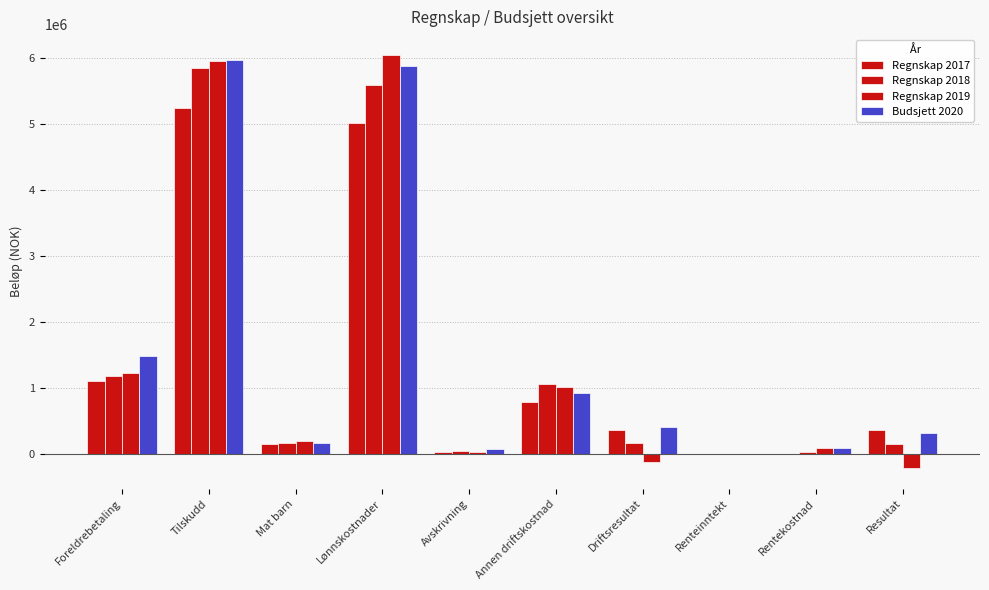

Reading left to right, list all the values displayed in this chart.

Regnskap 2017: Foreldrebetaling=1106322	Tilskudd=5237664	Mat barn=150677	Lønnskostnader=5005000	Avskrivning=26342	Annen driftskostnad=792306	Driftsresultat=369661	Renteinntekt=2713	Rentekostnad=3611	Resultat=368763
Regnskap 2018: Foreldrebetaling=1184631	Tilskudd=5838386	Mat barn=165990	Lønnskostnader=5587093	Avskrivning=38249	Annen driftskostnad=1061096	Driftsresultat=170589	Renteinntekt=2255	Rentekostnad=27316	Resultat=145528
Regnskap 2019: Foreldrebetaling=1223065	Tilskudd=5945337	Mat barn=202258	Lønnskostnader=6041837	Avskrivning=29879	Annen driftskostnad=1020725	Driftsresultat=-126297	Renteinntekt=572	Rentekostnad=85846	Resultat=-211571
Budsjett 2020: Foreldrebetaling=1477595	Tilskudd=5967967	Mat barn=164781	Lønnskostnader=5874093	Avskrivning=68440	Annen driftskostnad=925662	Driftsresultat=412586	Renteinntekt=763	Rentekostnad=90940	Resultat=322409